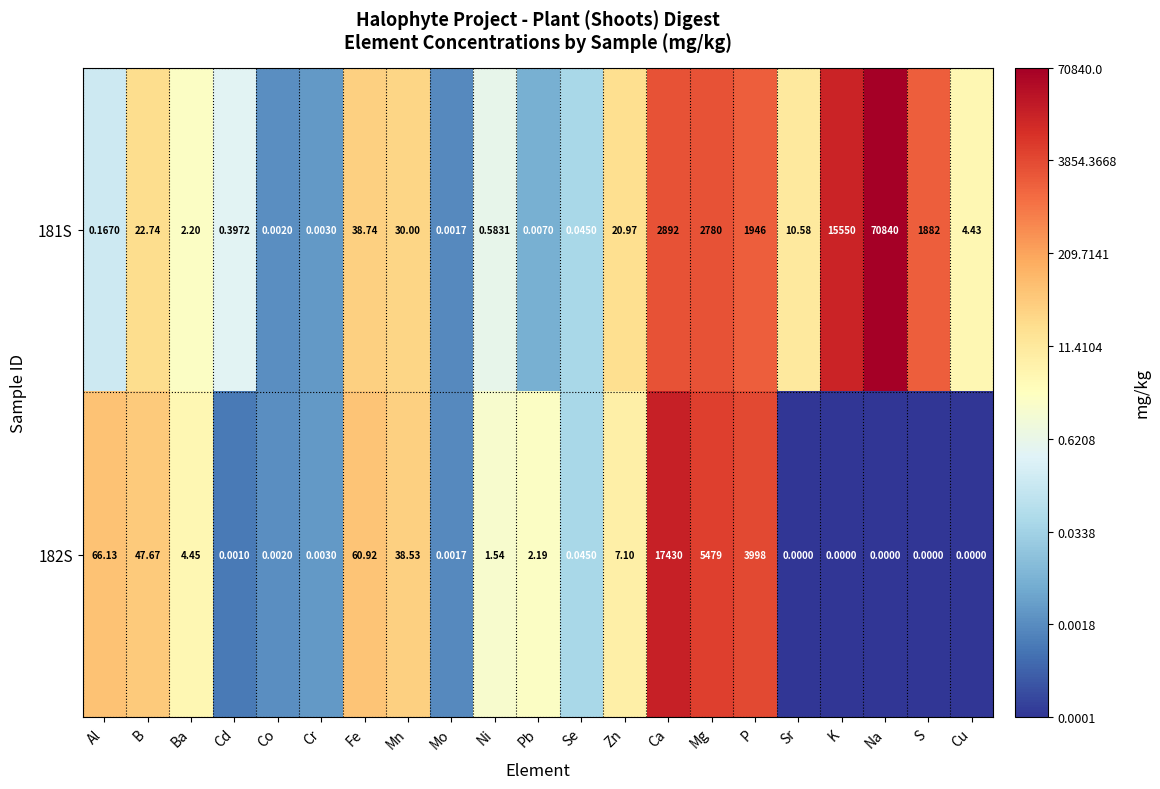

How many distinct data groups are displayed?

2